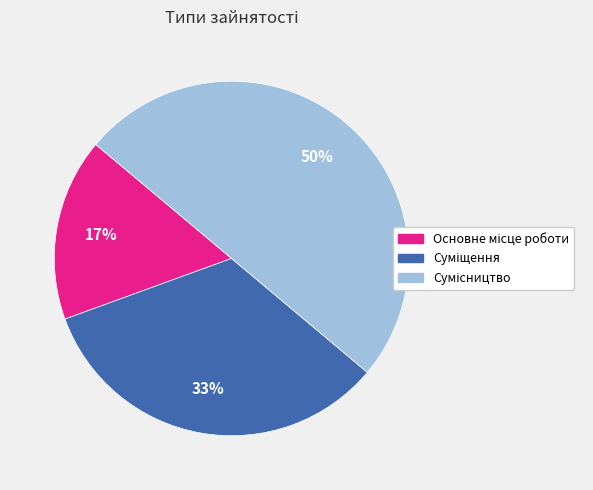

To the nearest percent, what is the average slice percentage?

33%